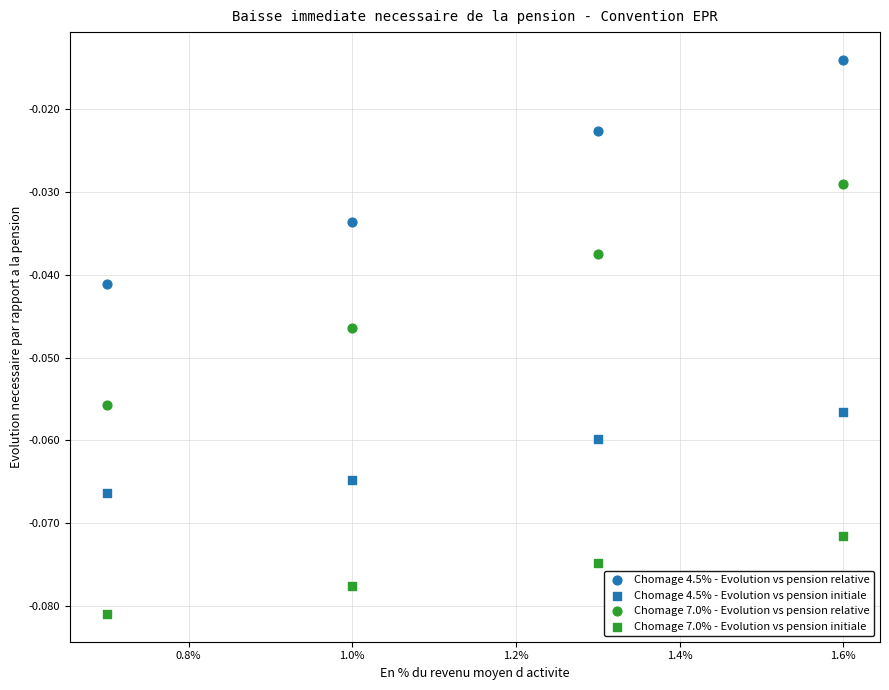

How many data points are displayed?

16